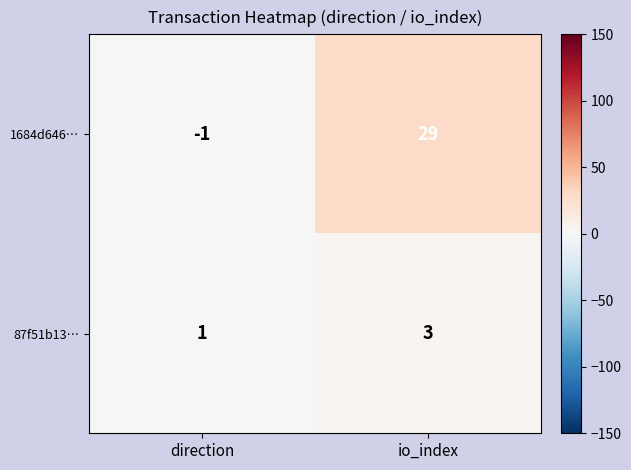

The 1684d646… series shows -1 at direction. True or false?

True